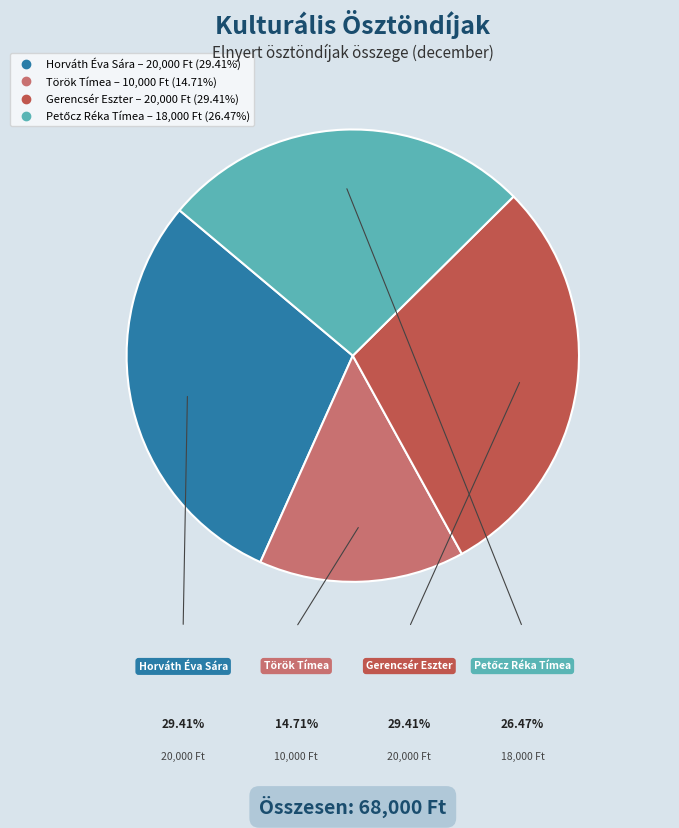

Does any single category account for the majority?

No